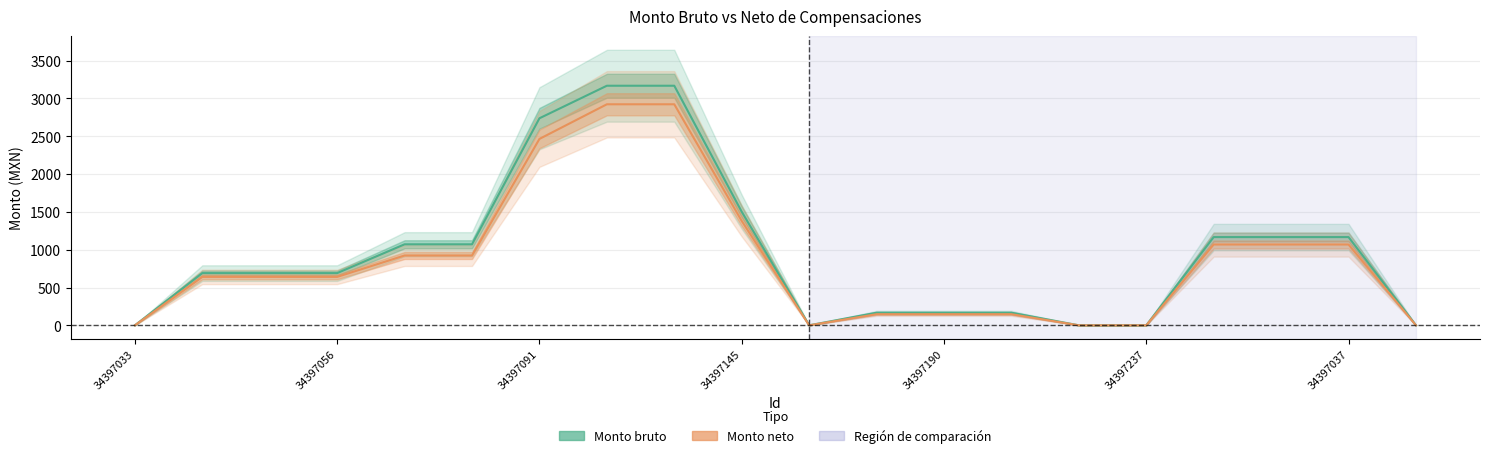

Which has a higher value, 19 or 34397145?

34397145